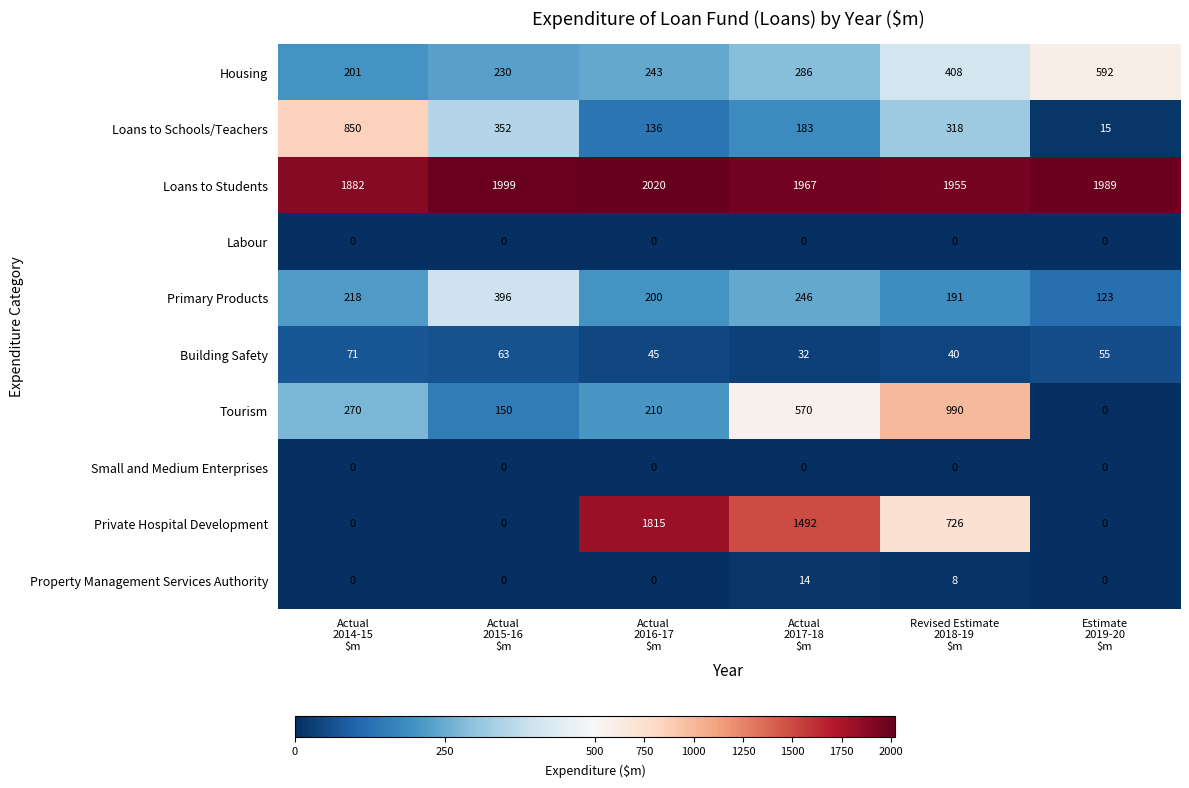

Count the Private Hospital Development values in the range 0 to 1492.

5